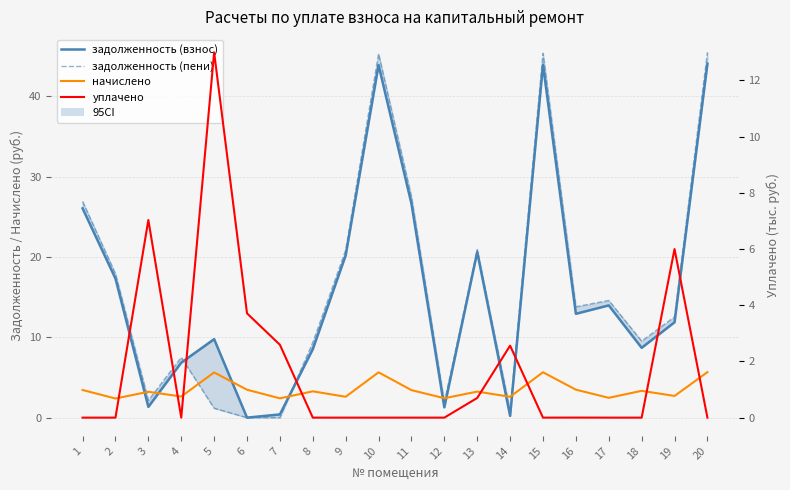

Is this an area chart (filled region under the line)?

No